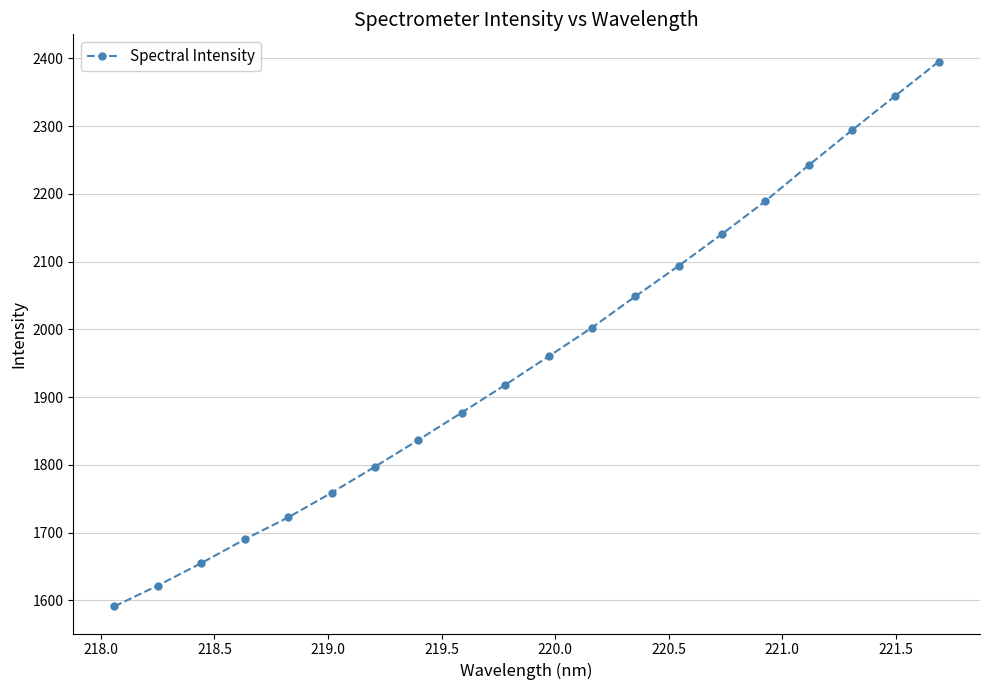

Reading left to right, transcribe all the data shown in this chart.

1591.2	1621.8	1654.9	1689.9	1722.3	1758.7	1797.2	1836.6	1877.0	1917.9	1959.9	2002.3	2048.4	2093.6	2140.6	2189.2	2242.2	2293.9	2344.7	2395.1